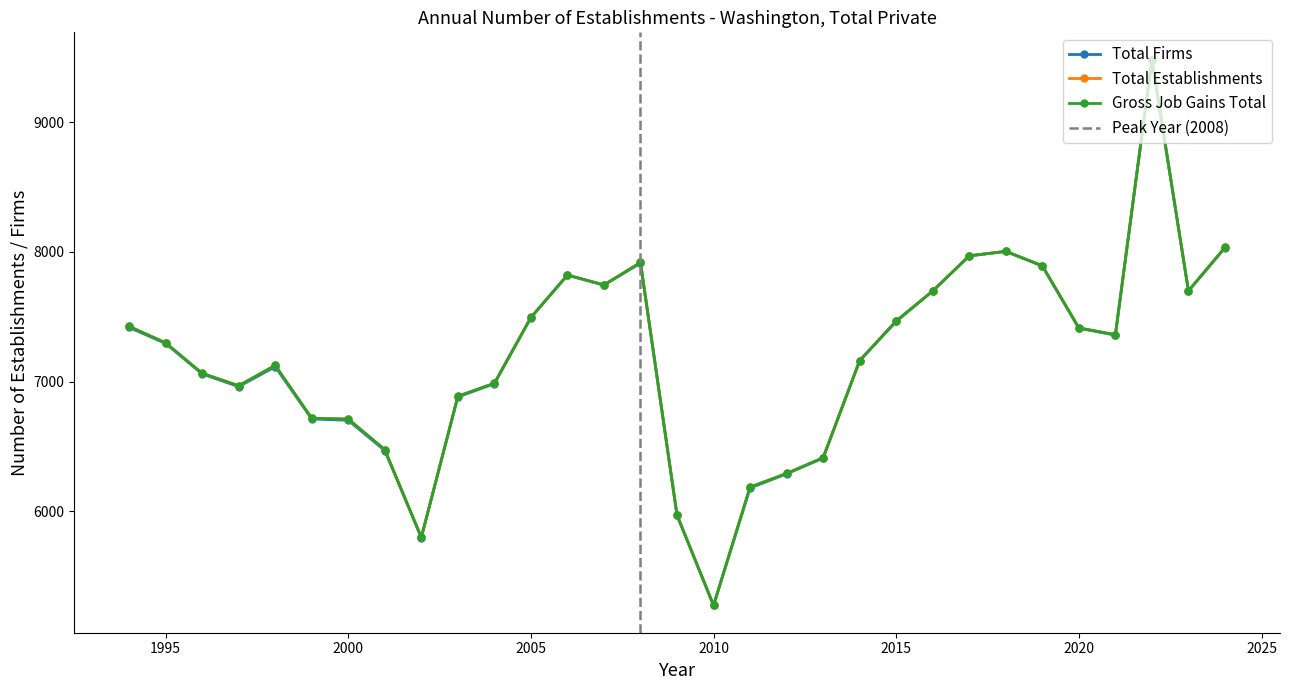

Reading left to right, extract all data points from this chart.

Total Firms: 7418	7294	7059	6961	7115	6712	6701	6468	5797	6881	6984	7493	7821	7744	7914	5968	5273	6179	6288	6410	7161	7464	7699	7970	8004	7891	7412	7358	9480	7699	8032
Total Establishments: 7426	7299	7064	6968	7125	6717	6711	6475	5798	6887	6987	7495	7822	7746	7919	5970	5274	6186	6291	6413	7162	7468	7699	7970	8005	7894	7414	7362	9484	7700	8035
Gross Job Gains Total: 7426	7299	7064	6968	7125	6717	6711	6475	5798	6887	6987	7495	7822	7746	7919	5970	5274	6186	6291	6413	7162	7468	7699	7970	8005	7894	7414	7362	9484	7700	8035